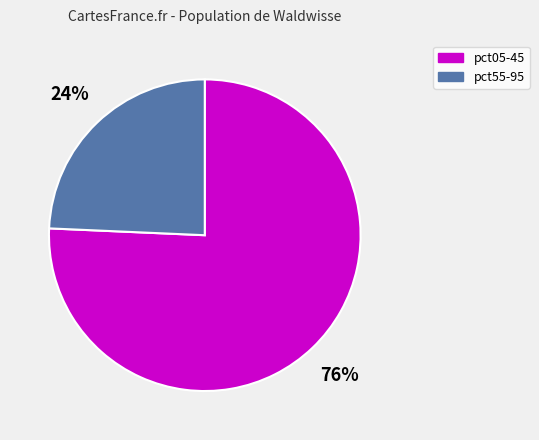

What is the largest slice in the pie chart?

pct05-45